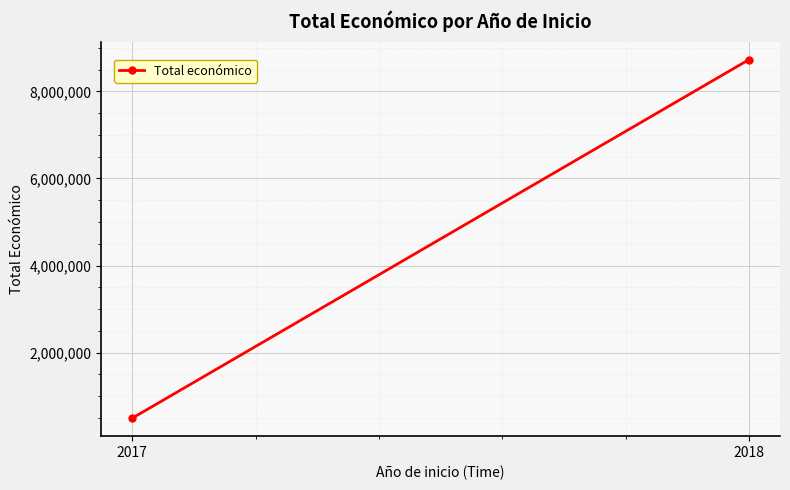

What is the difference between the maximum and minimum values?

8240507